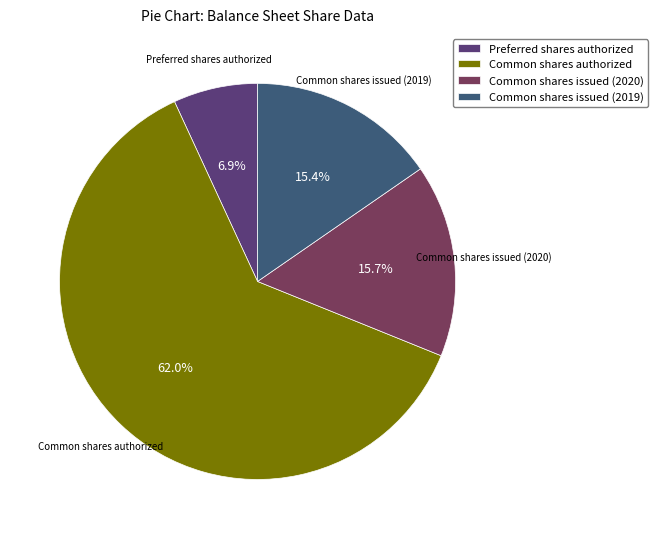

What portion of the pie excludes Common shares issued (2019)?

84.6%